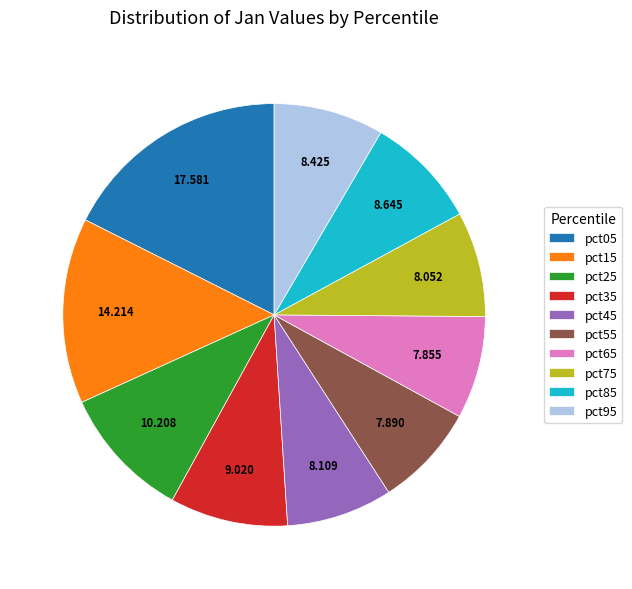

How many segments does this pie chart have?

10